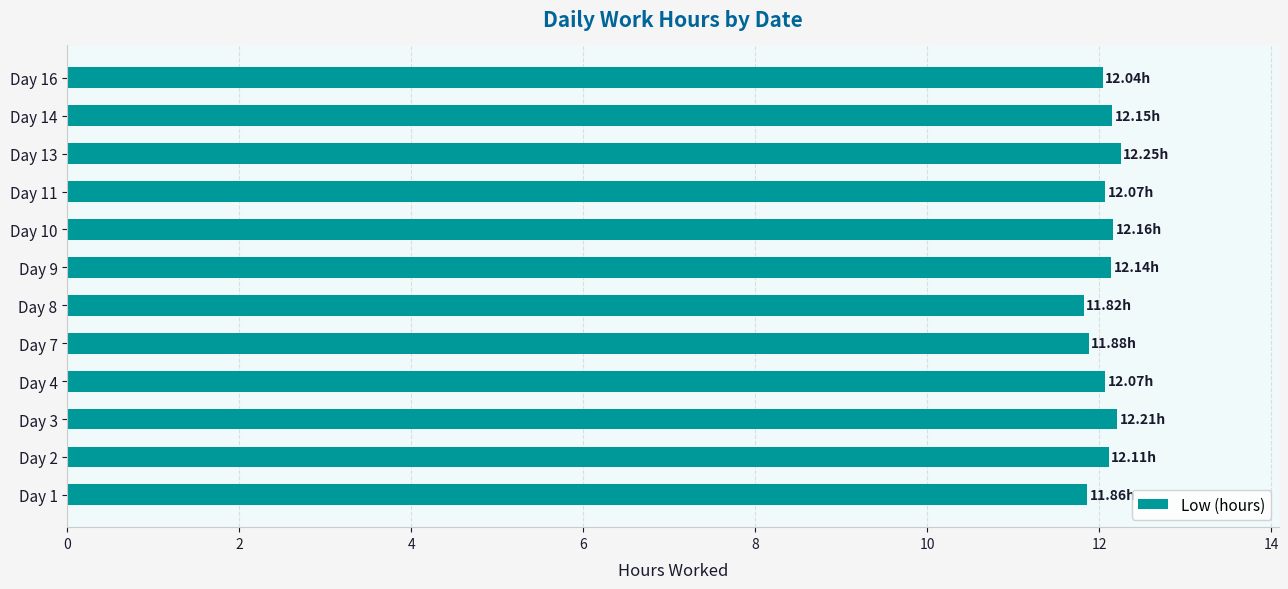

What is the difference between the maximum and minimum values?

0.4